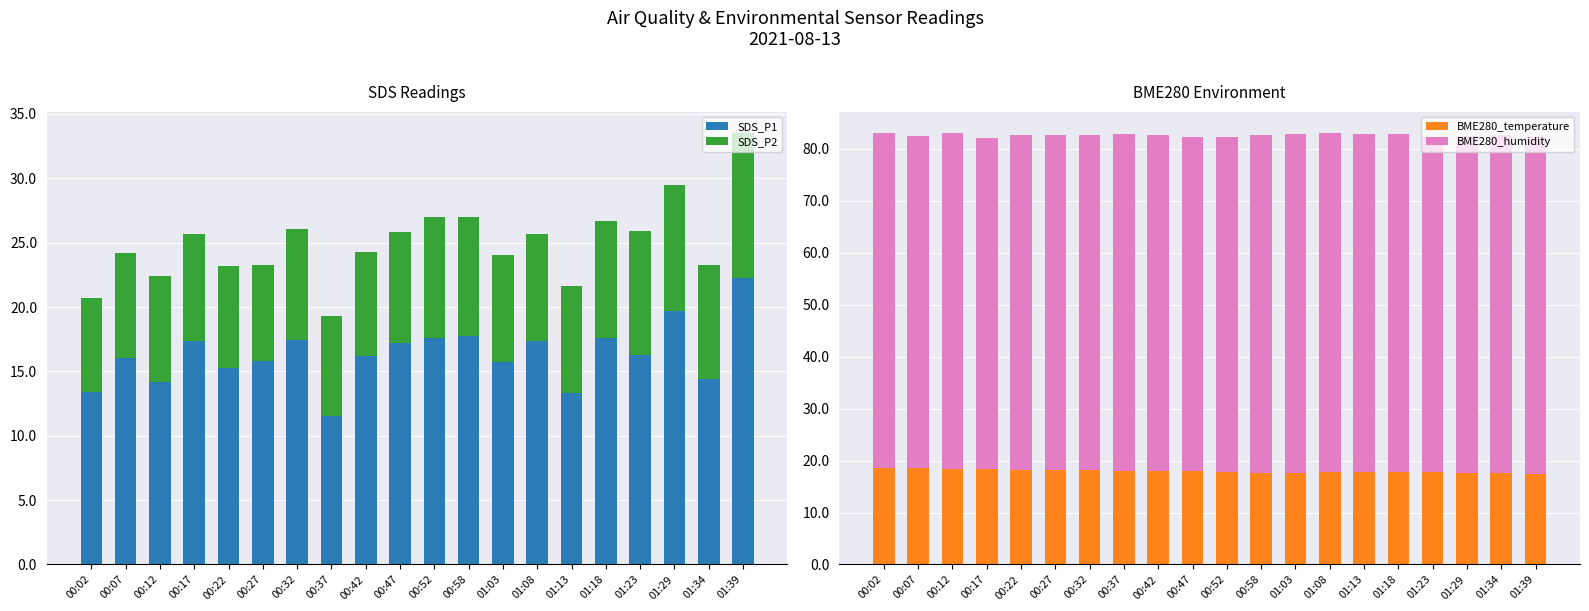

Which series has the widest spread of values?

SDS_P1